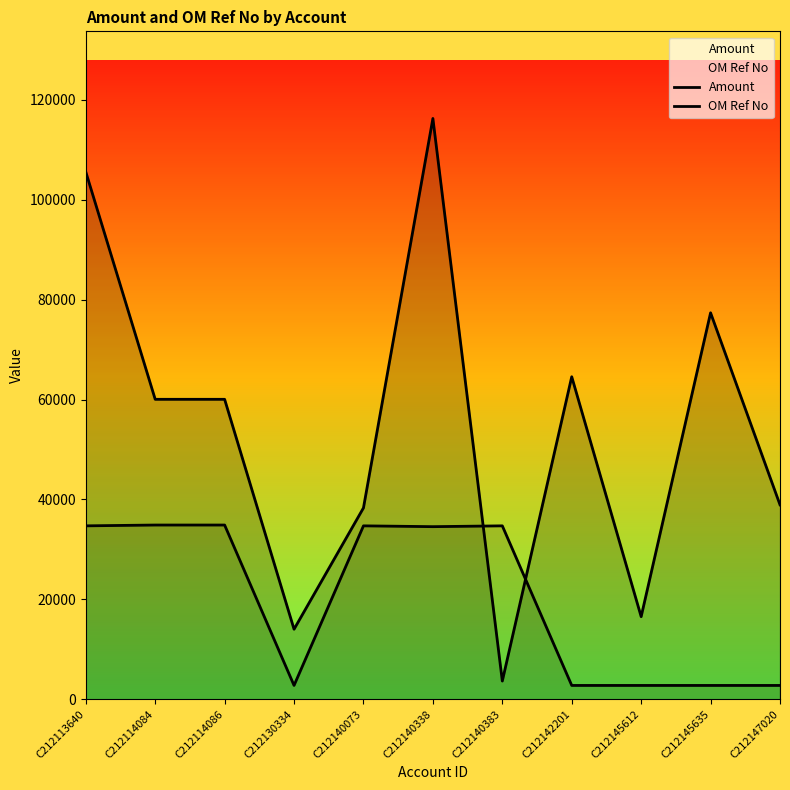

Between C212130334 and C212140383, which series saw the biggest shift?

OM Ref No